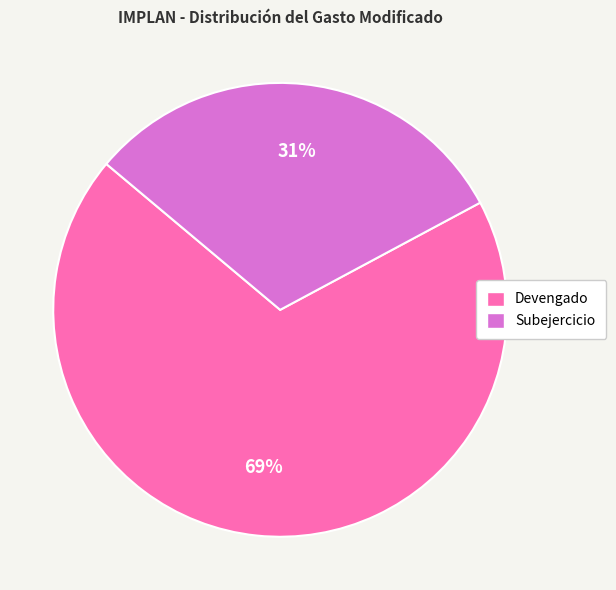

Which slice is the largest?

Devengado